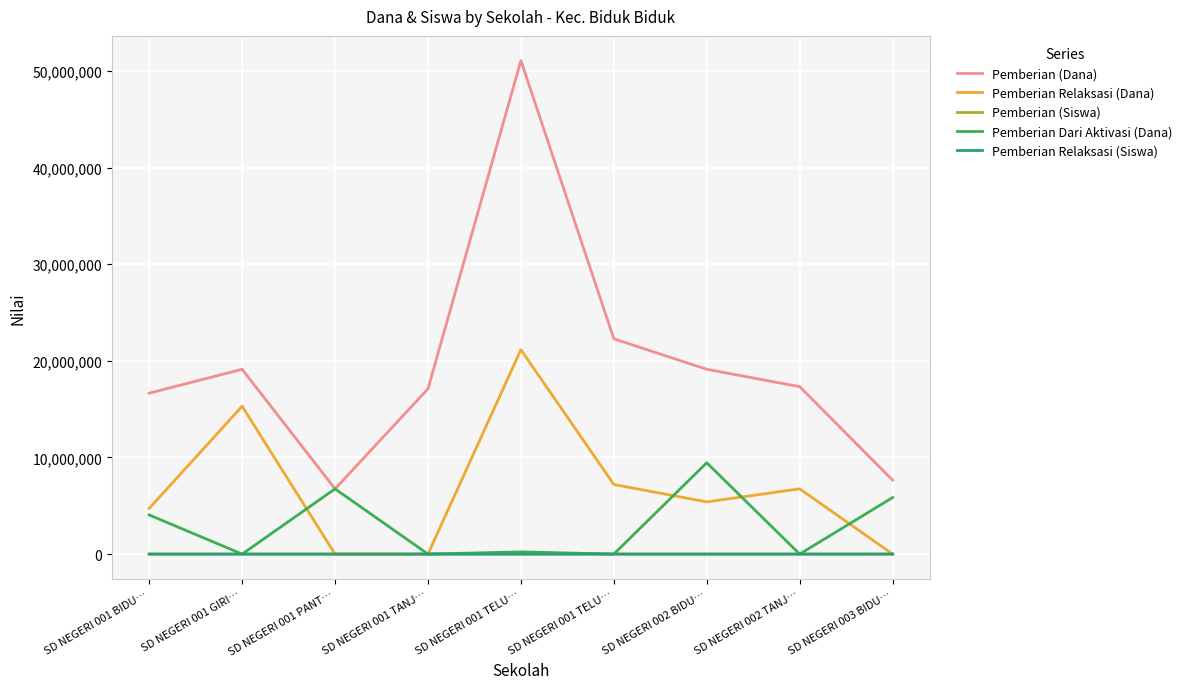

Does the chart display data point markers on the line(s)?

No